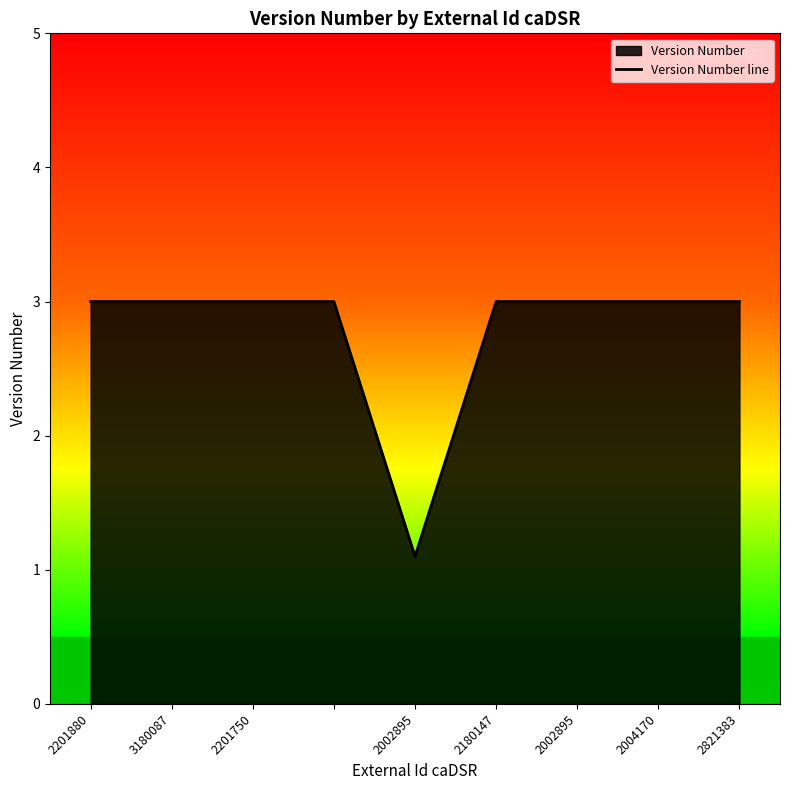

How many points are lower than both their immediate neighbors (excluding endpoints)?

1